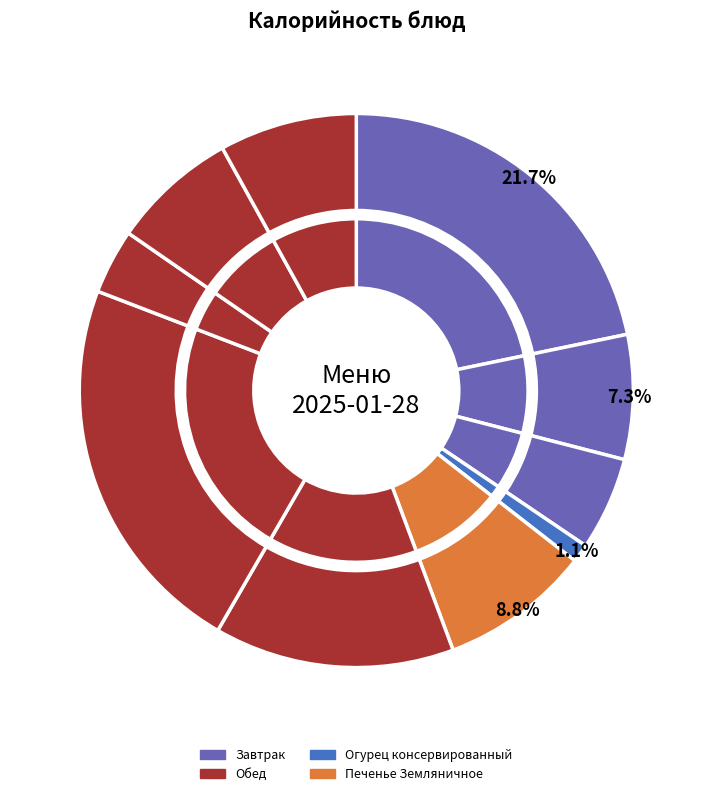

How many segments does this pie chart have?

10